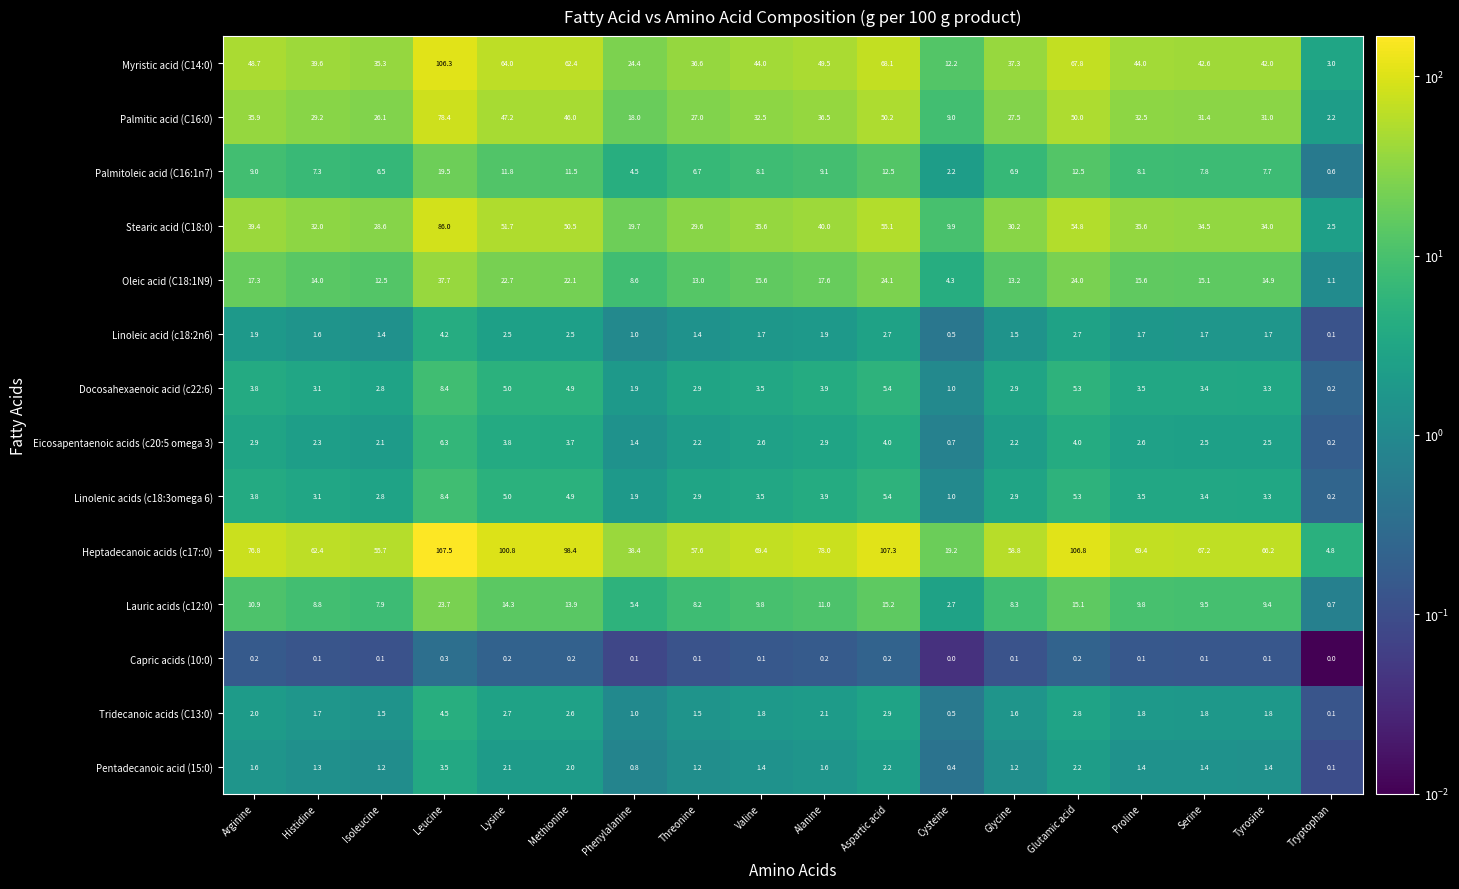

What is the total value across all series at Tryptophan?

15.8